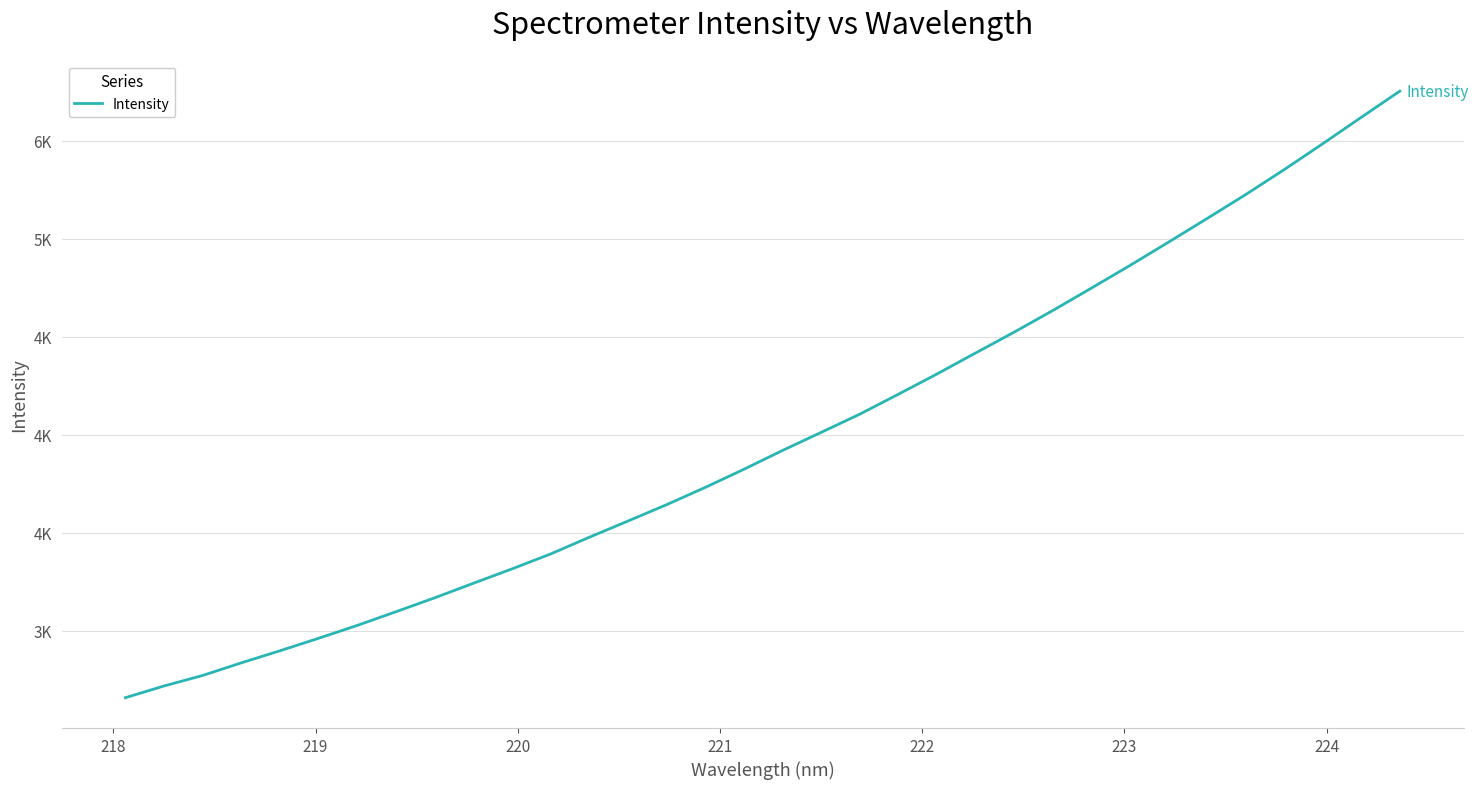

What is the value of the 3rd point from the left?

2772.0